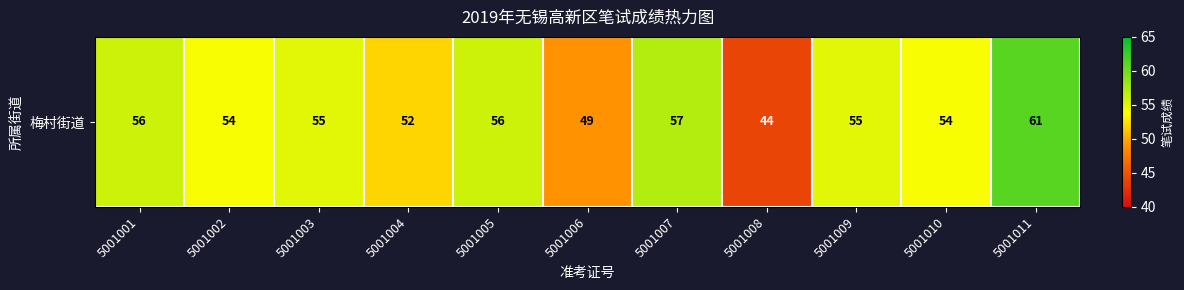

Reading left to right, what are all the values shown in this chart?

56	54	55	52	56	49	57	44	55	54	61